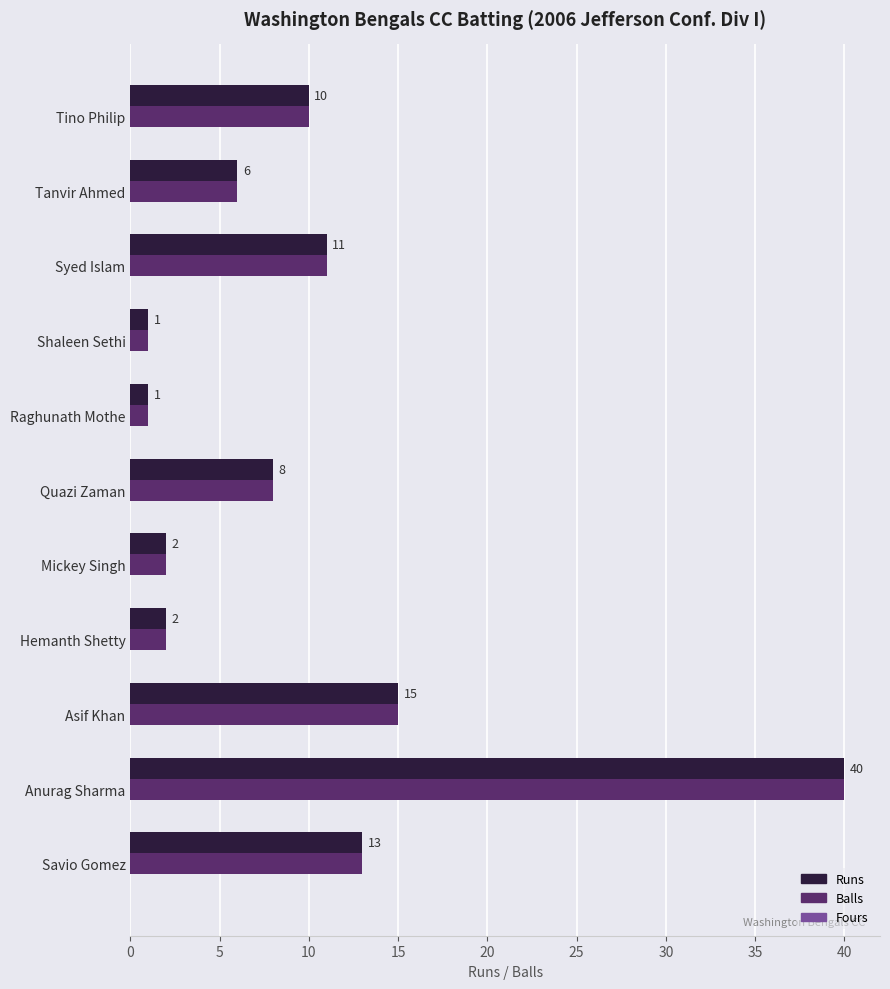

At which label is Balls closest to 20?

Asif Khan